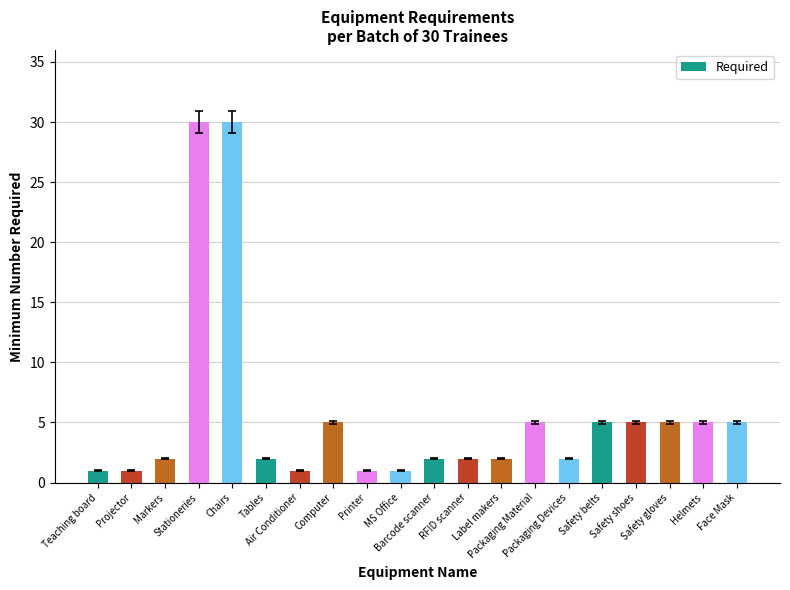

What is the difference between the maximum and minimum values?

29